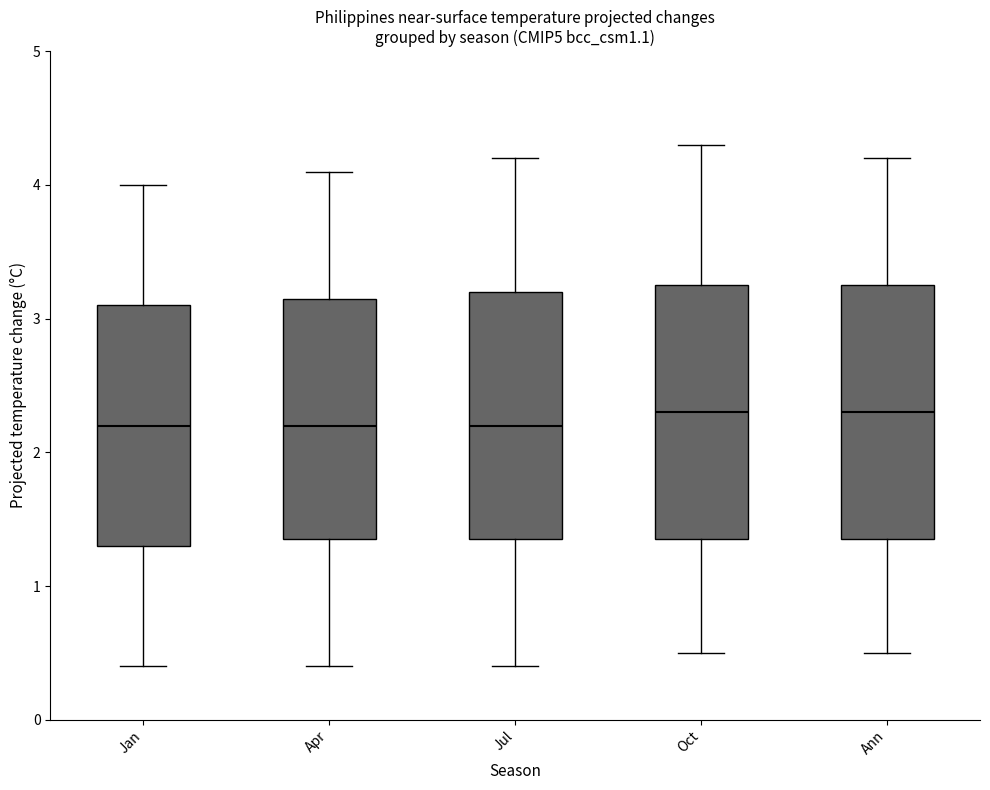

Reading left to right, transcribe this box plot: for each box, give where its median line is, the range the box spans, and where its two whiskers end, as read against the y-axis. The values are not printed on the chart, so give them approximately, as read against the axis.

Jan: median 2.2, box 1.3 to 3.1, whiskers 0.4 to 4.0
Apr: median 2.2, box 1.4 to 3.2, whiskers 0.4 to 4.1
Jul: median 2.2, box 1.4 to 3.2, whiskers 0.4 to 4.2
Oct: median 2.3, box 1.4 to 3.3, whiskers 0.5 to 4.3
Ann: median 2.3, box 1.4 to 3.3, whiskers 0.5 to 4.2